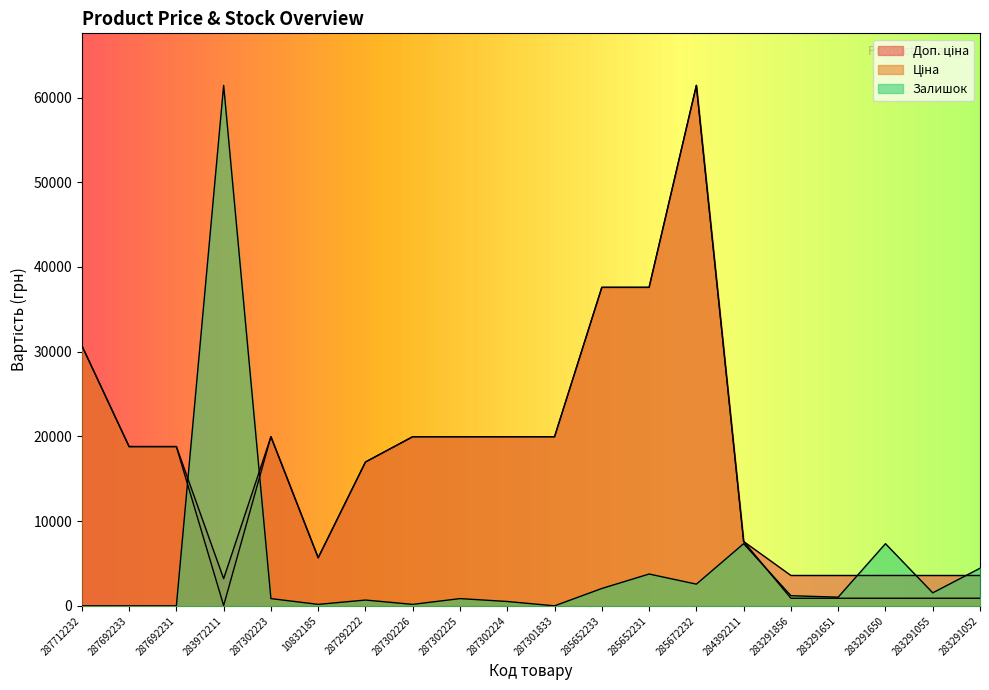

Reading left to right, transcribe all the data shown in this chart.

Ціна: 30717.1	18796.8	18796.8	32.0	19964.2	5673.8	16976.3	19964.2	19964.2	19964.2	19964.2	37593.6	37593.6	61434.3	7596.5	895.9	895.9	895.9	895.9	895.9
Доп. ціна: 30717.1	18796.8	18796.8	3205.0	19964.2	5673.8	16976.3	19964.2	19964.2	19964.2	19964.2	37593.6	37593.6	61434.3	7596.5	3583.6	3583.6	3583.6	3583.6	3583.6
Залишок: 0.0	0.0	0.0	61434.3	853.3	170.7	682.6	170.7	853.3	512.0	0.0	2047.8	3754.3	2559.8	7338.0	1194.6	1023.9	7338.0	1535.9	4436.9